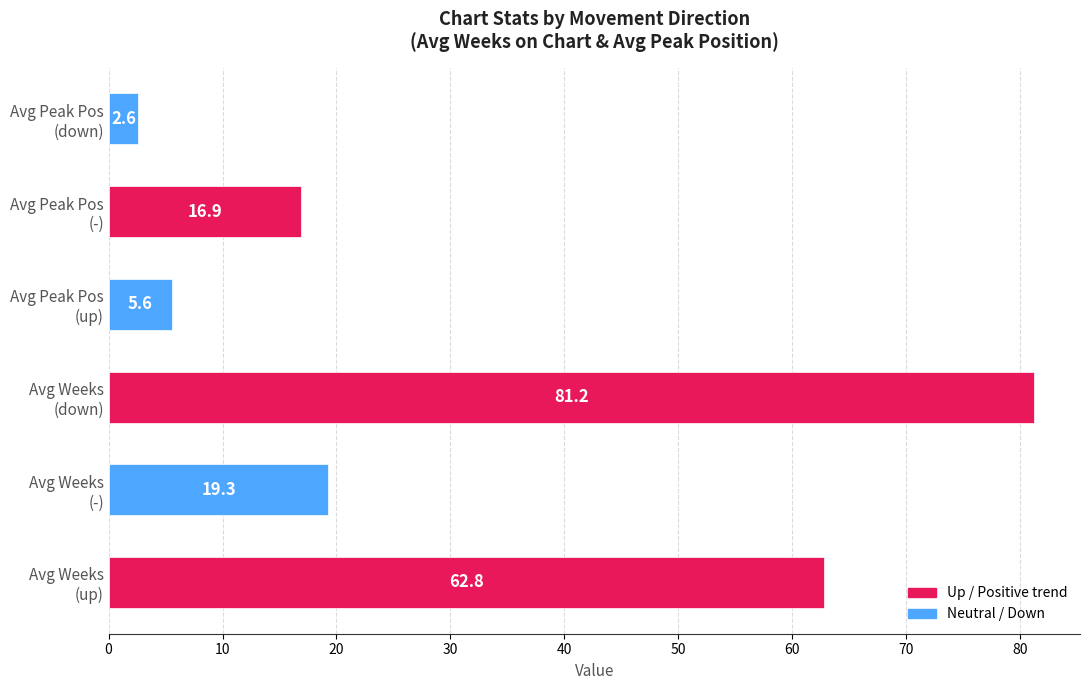

What is the smallest value displayed?

2.6